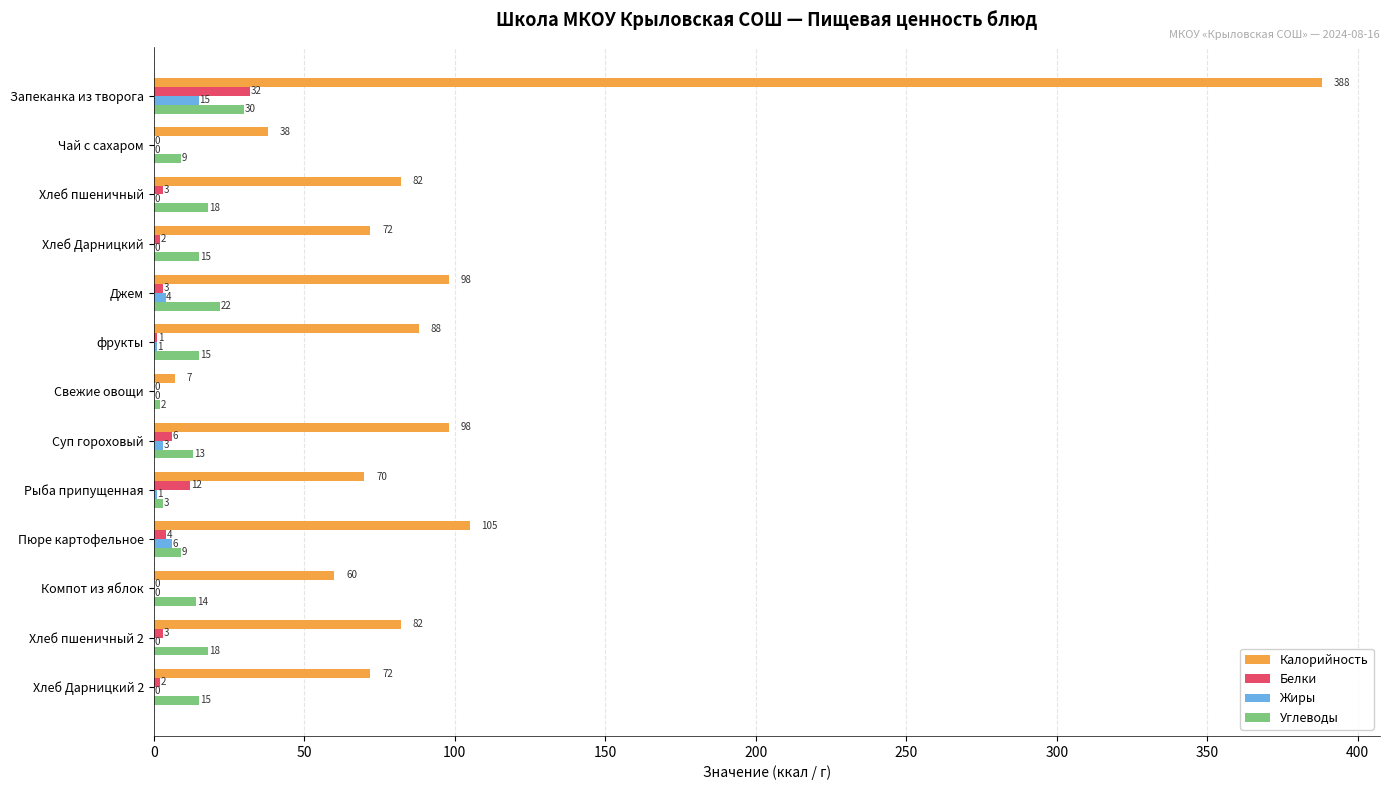

The Белки series shows -17 at Чай с сахаром. True or false?

False